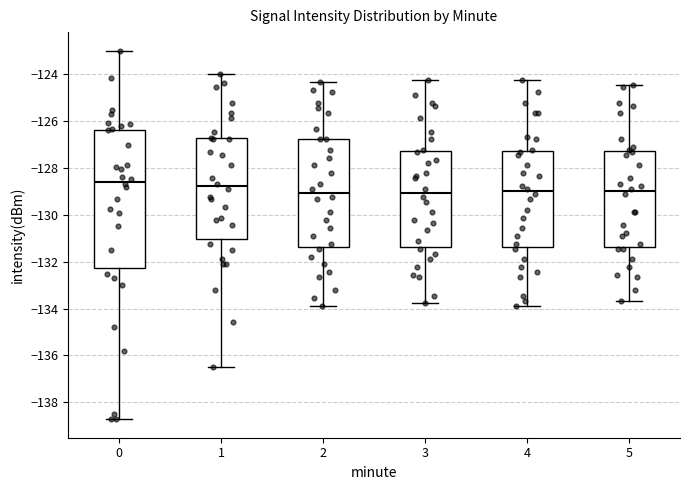

Reading left to right, transcribe this box plot: for each box, give where its median line is, the range the box spans, and where its two whiskers end, as read against the y-axis. The values are not printed on the chart, so give them approximately, as read against the axis.

0: median -128.6, box -132.2 to -126.4, whiskers -138.8 to -123.0
1: median -128.8, box -131.0 to -126.8, whiskers -136.4 to -124.0
2: median -129.0, box -131.4 to -126.8, whiskers -133.8 to -124.4
3: median -129.0, box -131.4 to -127.2, whiskers -133.8 to -124.2
4: median -129.0, box -131.4 to -127.2, whiskers -133.8 to -124.2
5: median -129.0, box -131.4 to -127.2, whiskers -133.6 to -124.4